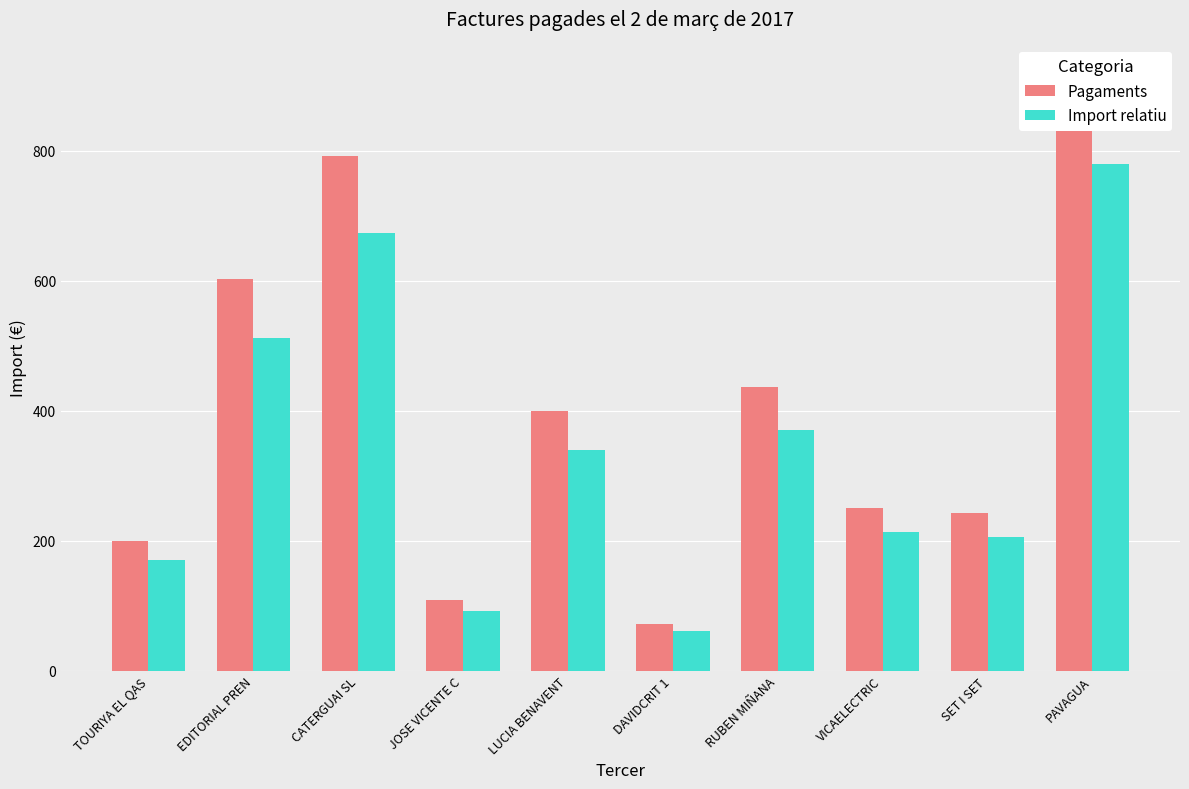

True or false: Import relatiu has a value of 370.9 at RUBEN MIÑANA.

True